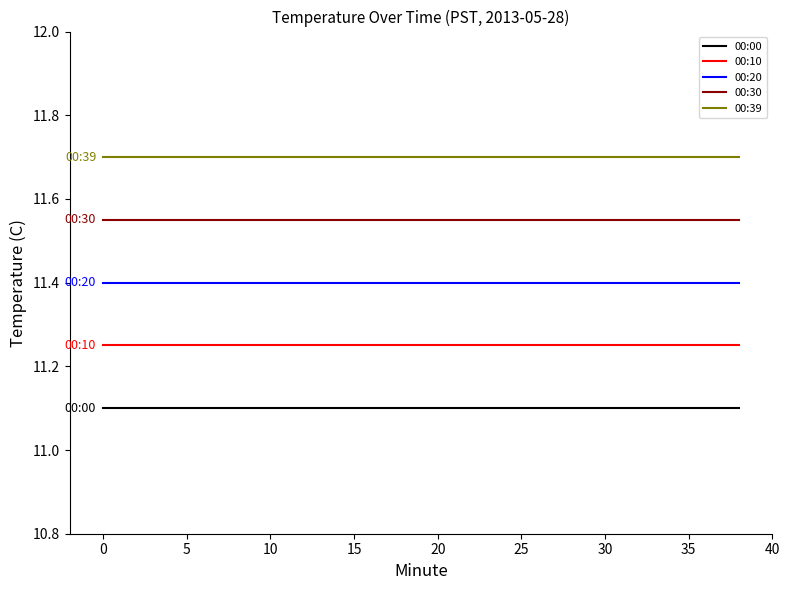

What is the minimum value for 00:00?

11.1